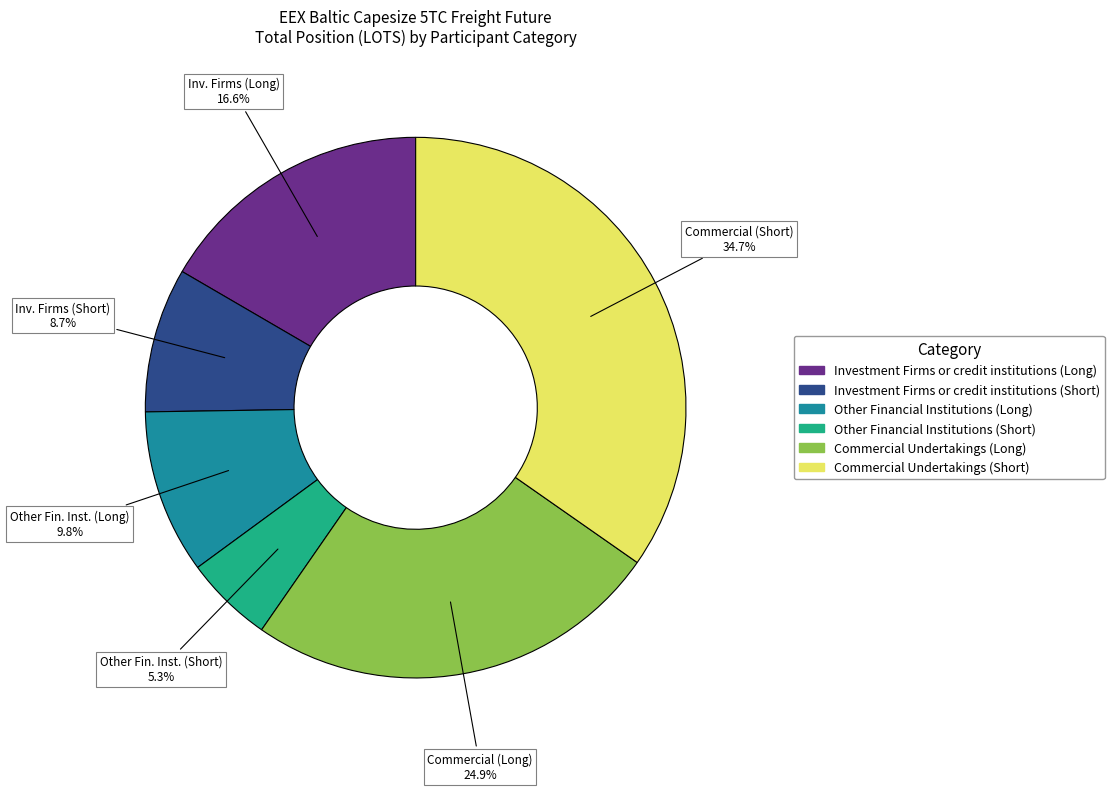

To the nearest percent, what percentage of the pie is Other Financial Institutions (Short)?

5%